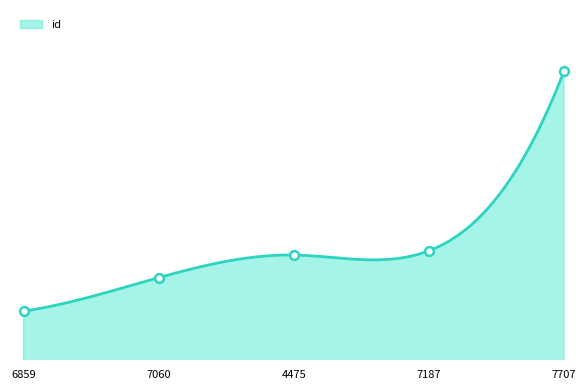

What is the change in value from 4475 to 7707?

+3453